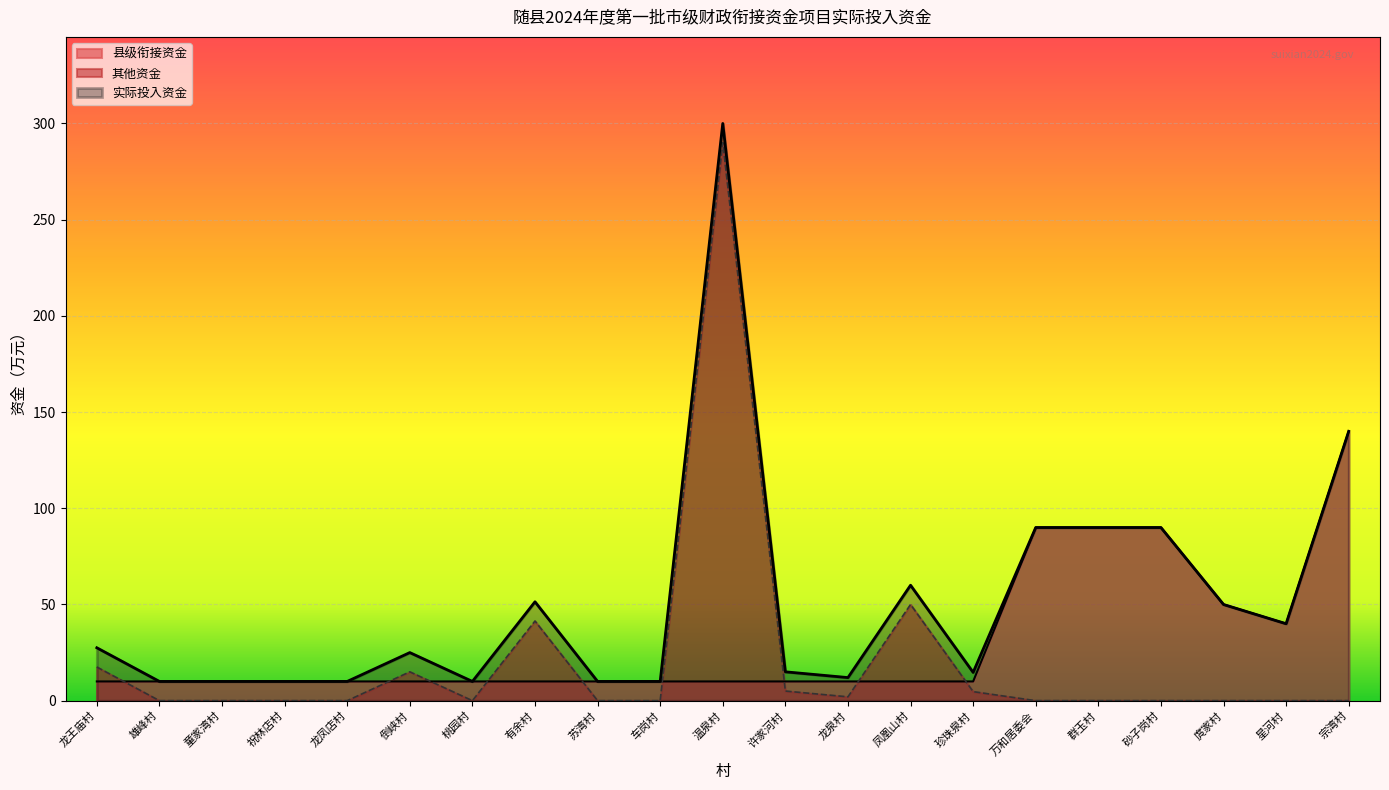

How many points are lower than both their immediate neighbors (excluding endpoints)?

4